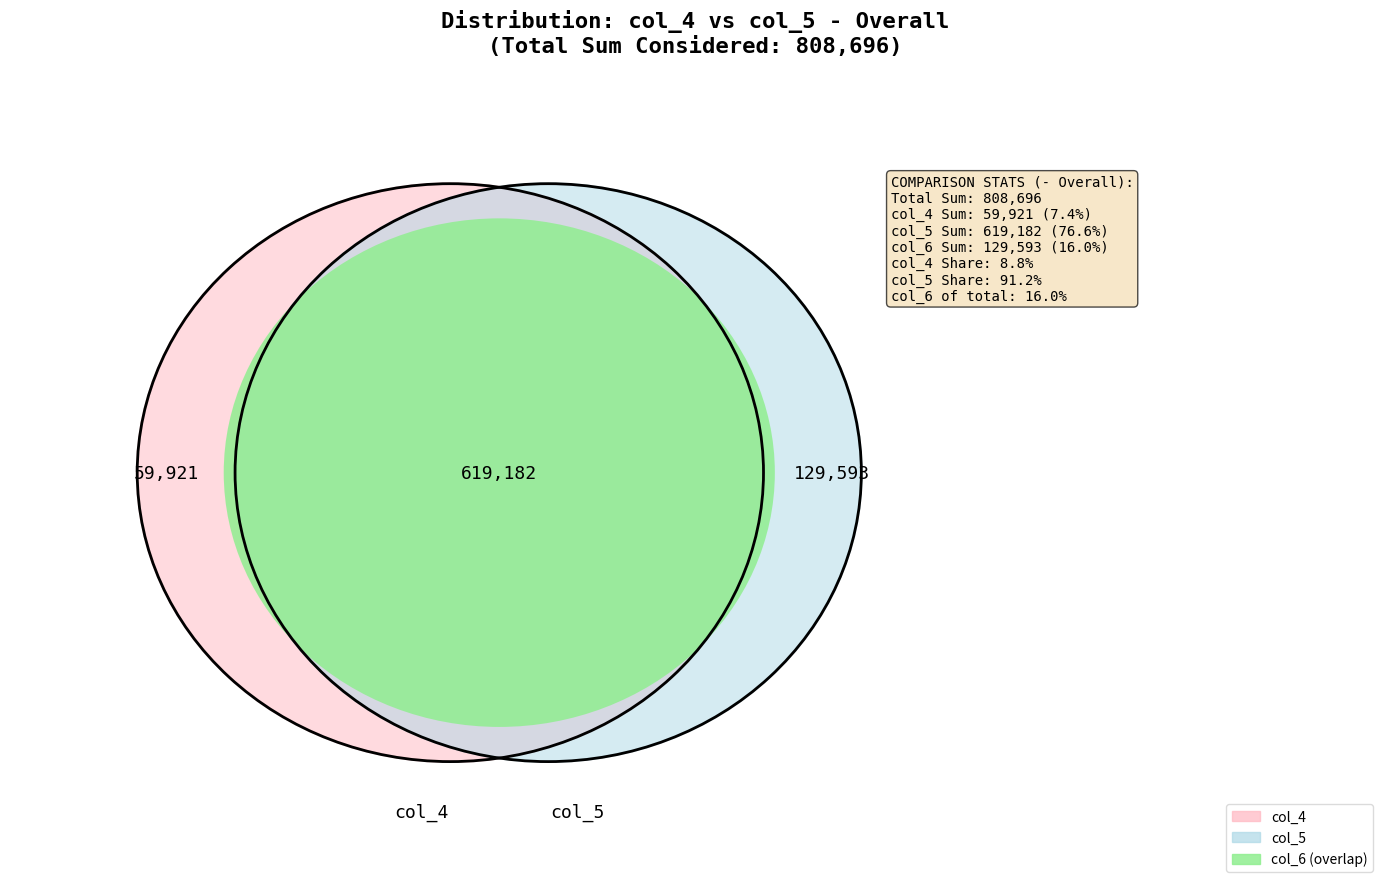

Does 16 represent more than half of the total?

No